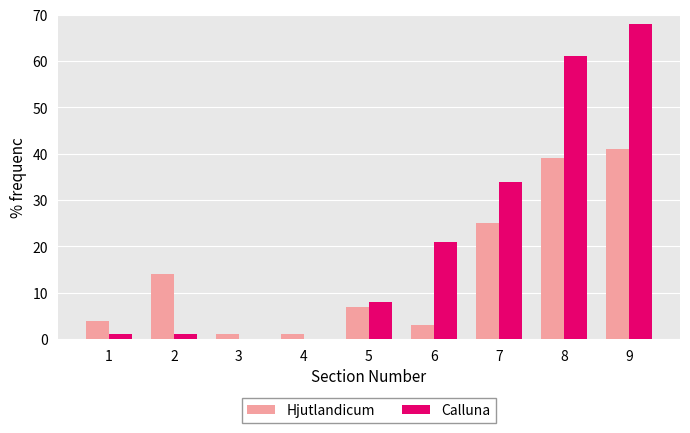

Which category has the highest value in the Hjutlandicum series?

9